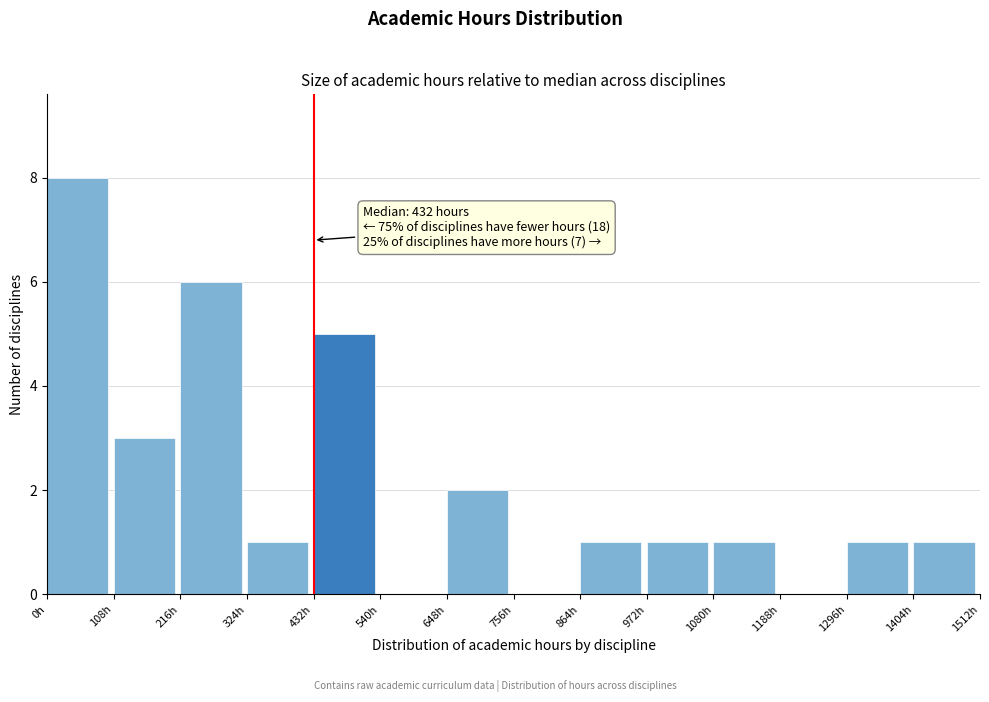

Which range on the x-axis has the tallest bar?

0 to 108